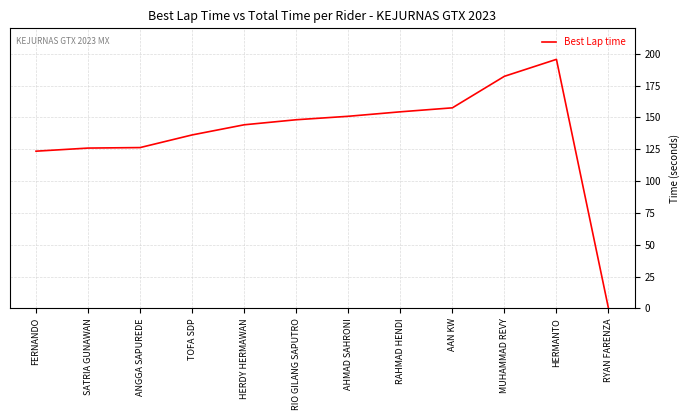

What position from the left is MUHAMMAD REVY?

10